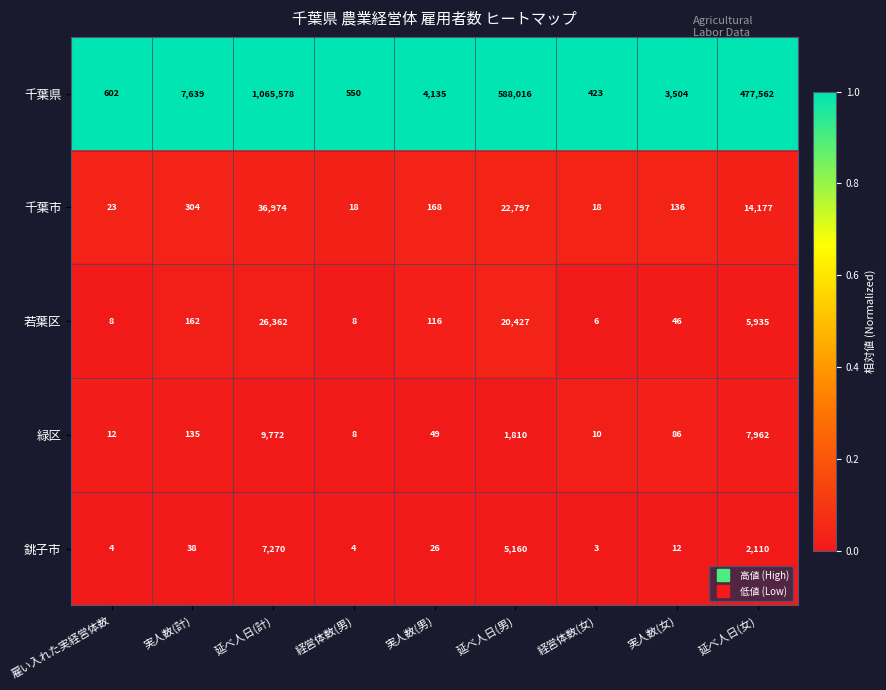

At which label is 若葉区 closest to 13184?

延べ人日(男)